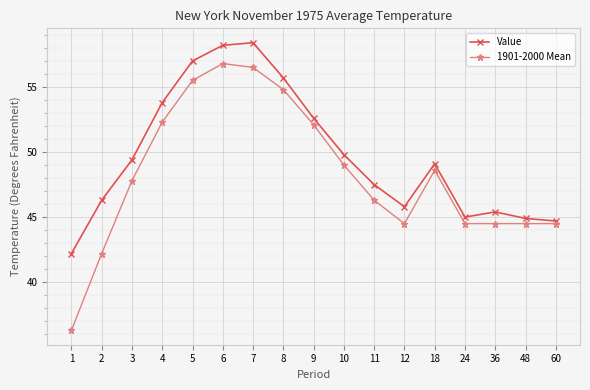

Where is the first local minimum for Value?

12